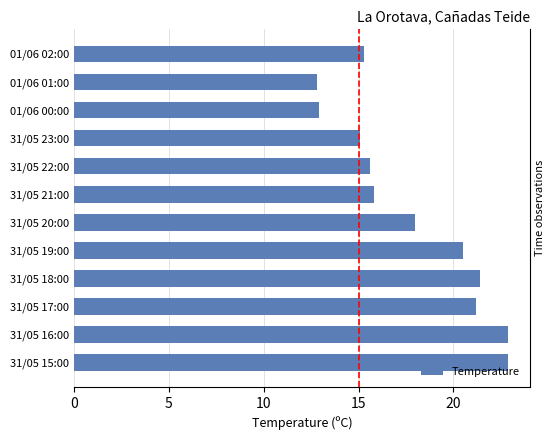

Reading right to left, what are all the values shown in this chart?

22.9	22.9	21.2	21.4	20.5	18.0	15.8	15.6	15.1	12.9	12.8	15.3